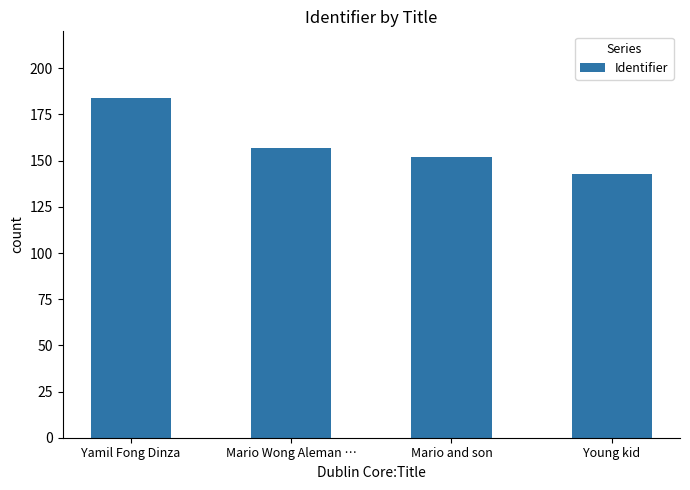

Is it true that the value at Mario and son is 152?

True